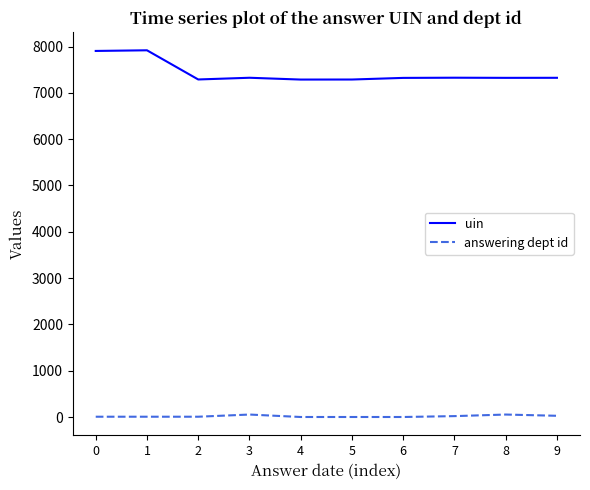

How many lines are shown in the chart?

2